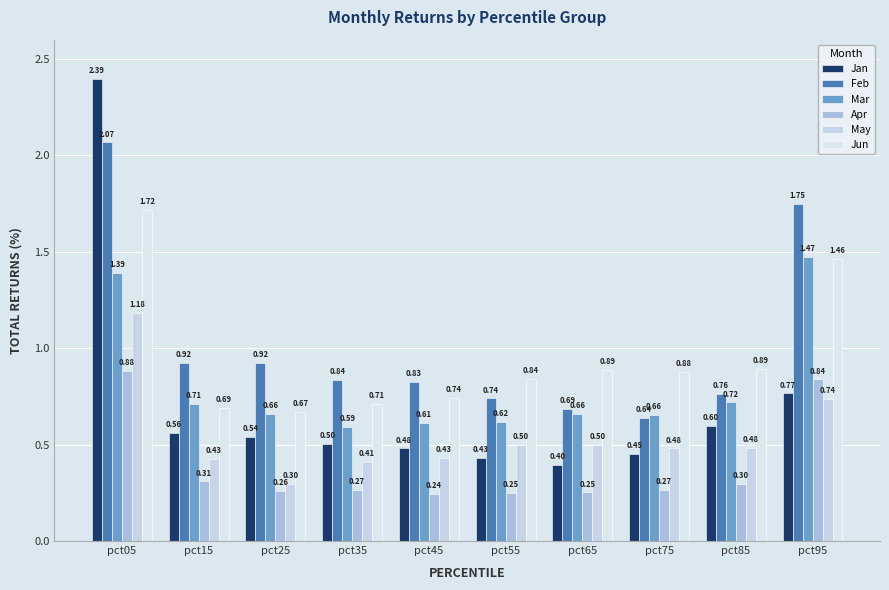

At which category does the chart reach its minimum across all series?

pct45